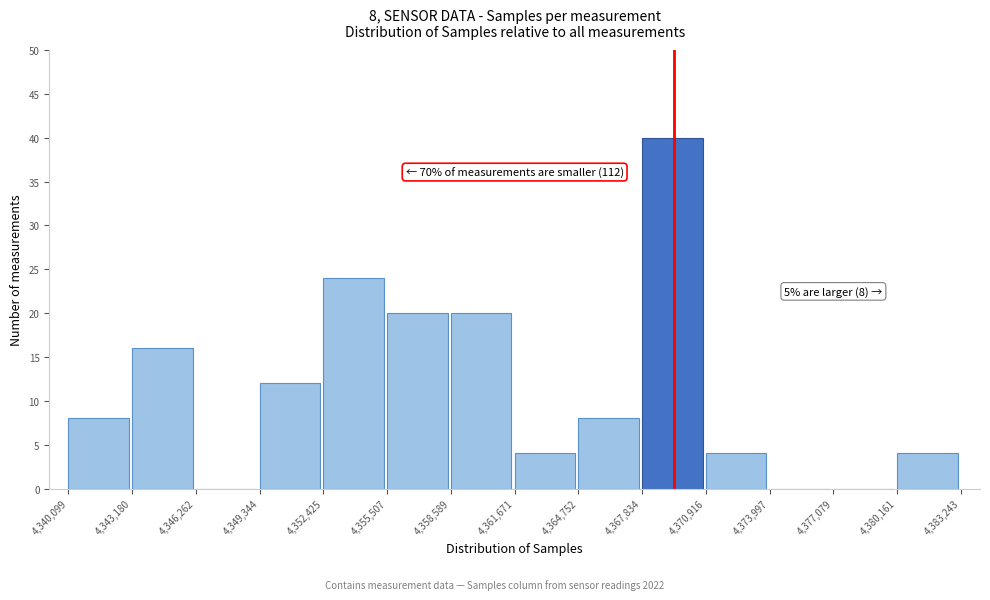

Which range on the x-axis has the tallest bar?

4,367,834 to 4,370,916